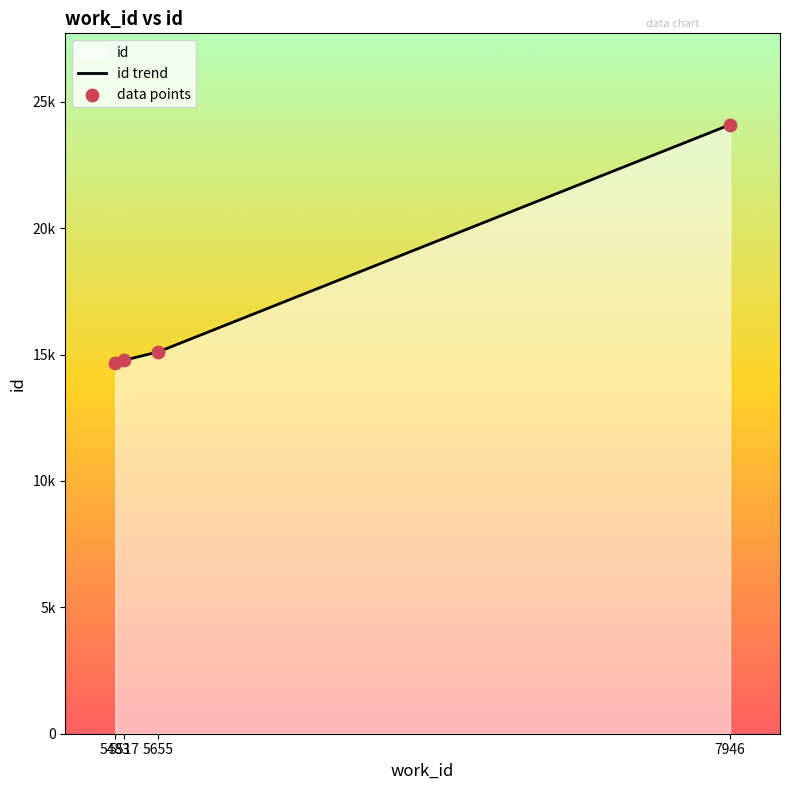

Which series contains the lowest Y value?

id trend